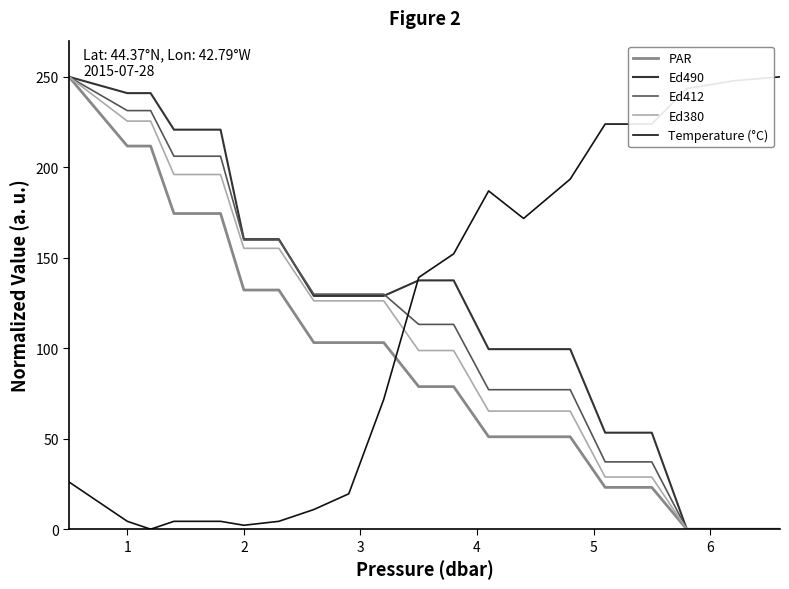

How many times do Ed380 and Temperature (°C) cross each other?

1